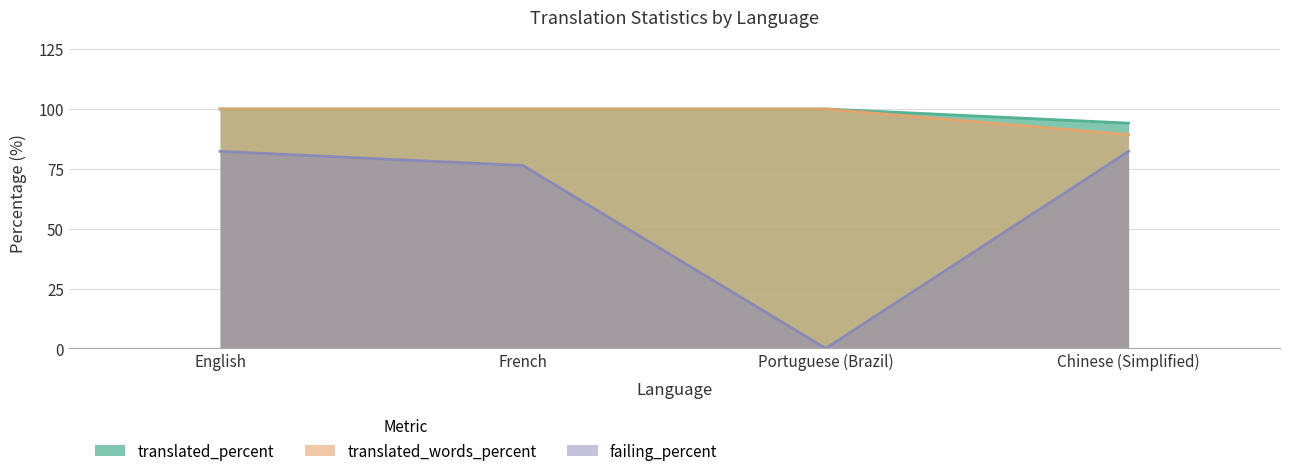

The translated_words_percent series shows 175.8 at English. True or false?

False